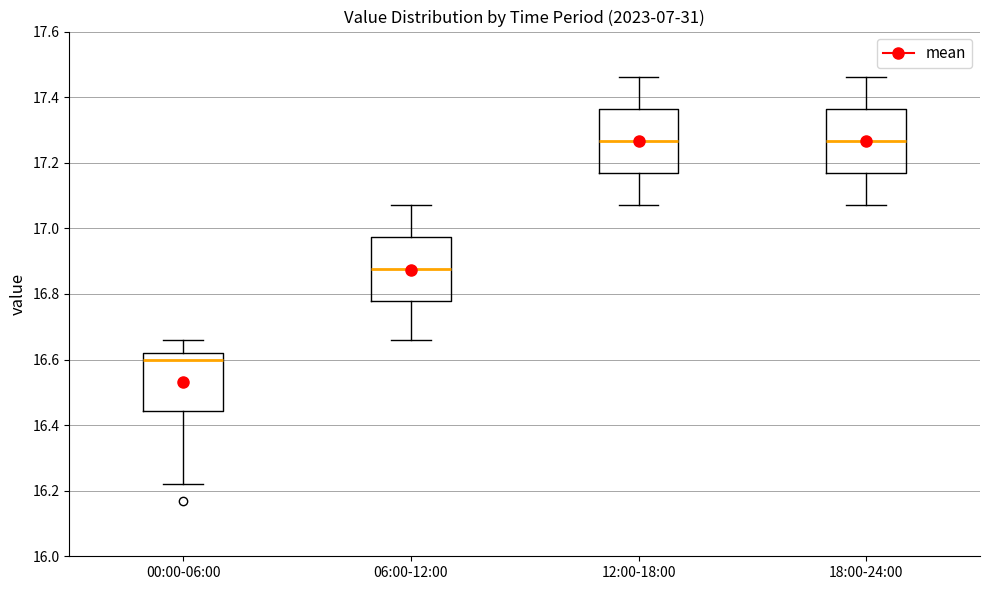

Where does the upper whisker of the box for 06:00-12:00 end on the y-axis? The values are not printed on the chart, so give them approximately, as read against the axis.

17.08